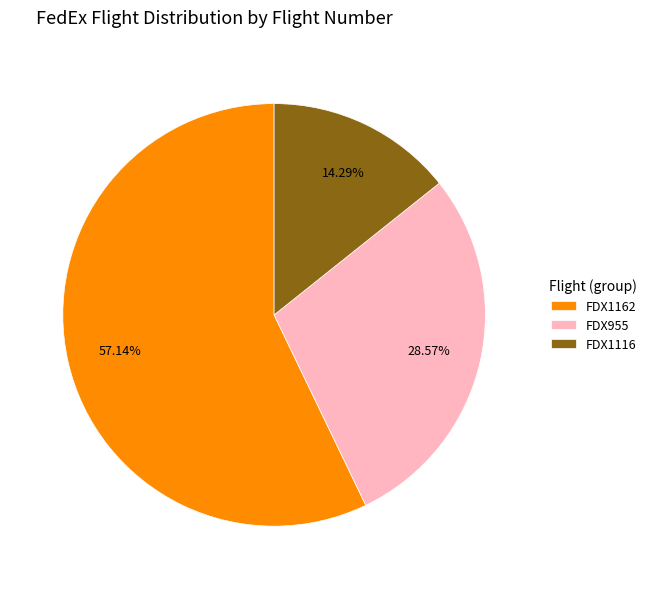

Which has a higher value, FDX955 or FDX1162?

FDX1162